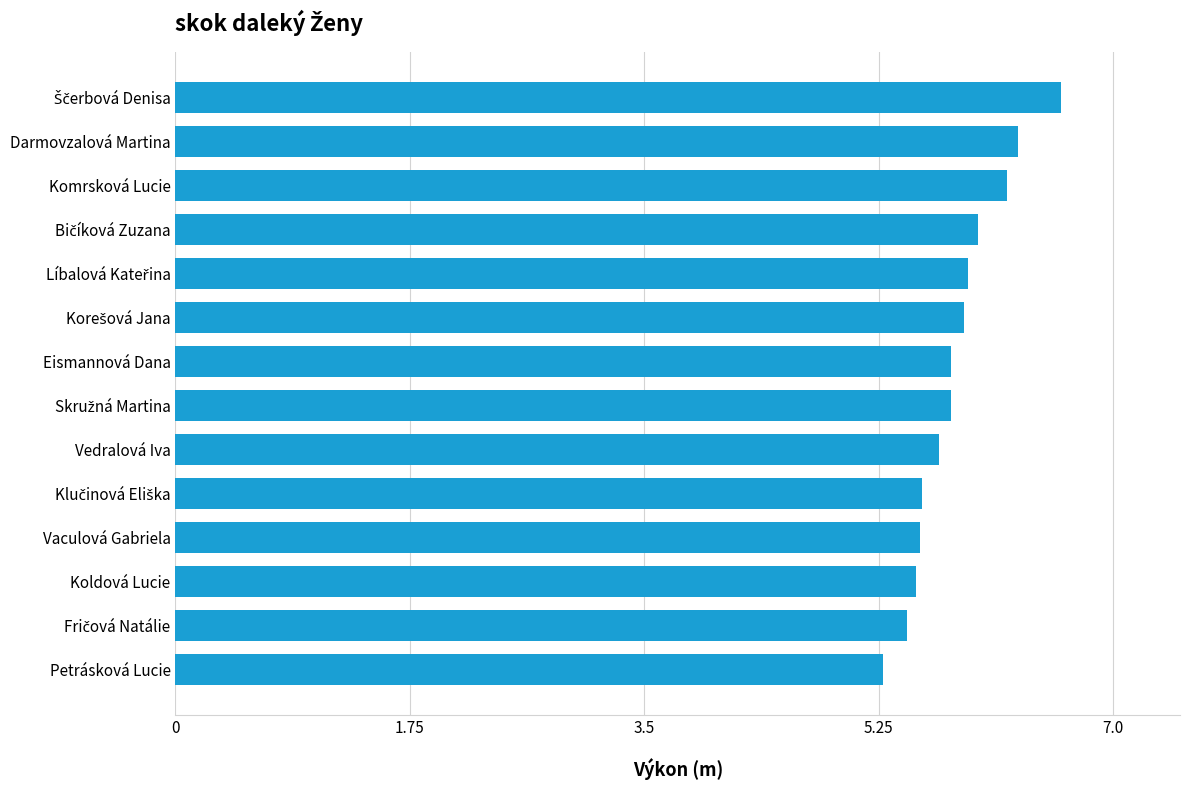

What is the change in value from Vaculová Gabriela to Petrásková Lucie?

-0.3